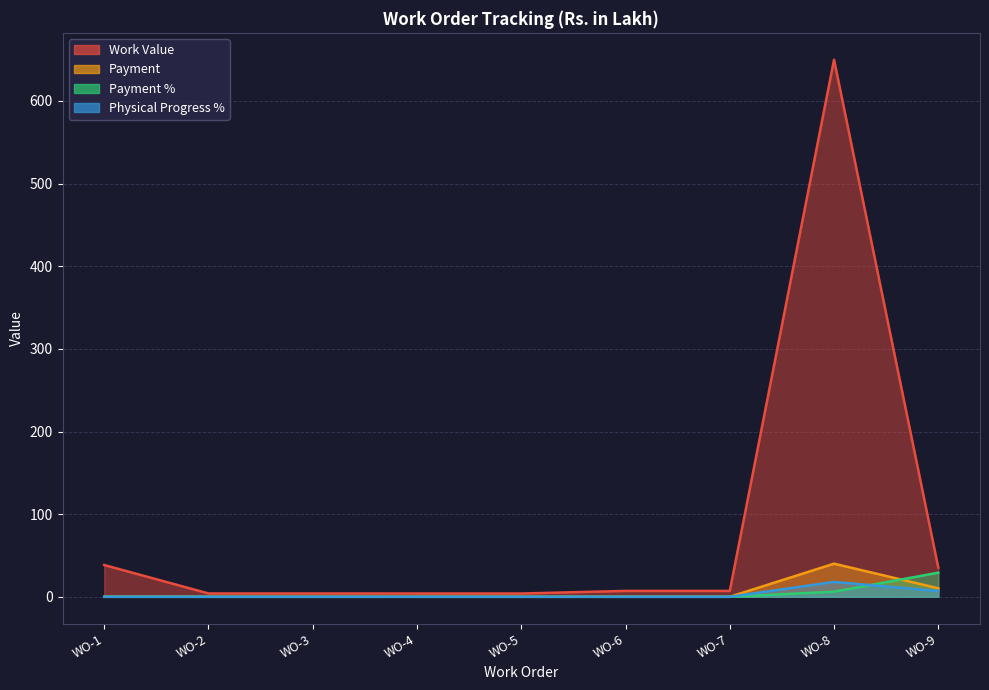

What is the spread (max minus min) of values at WO-4?

4.0